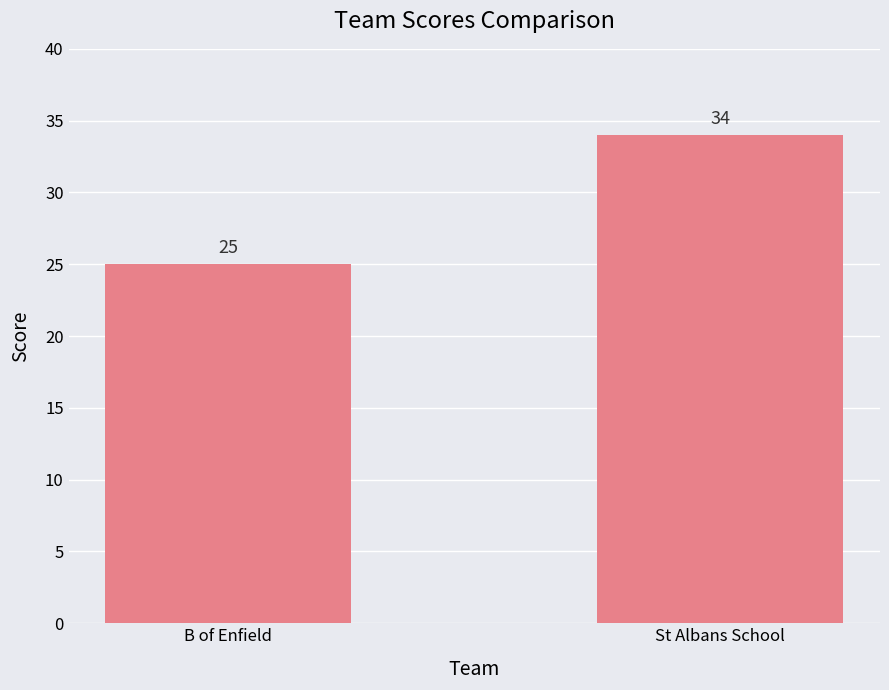

Reading right to left, list all the values displayed in this chart.

St Albans School=34	B of Enfield=25